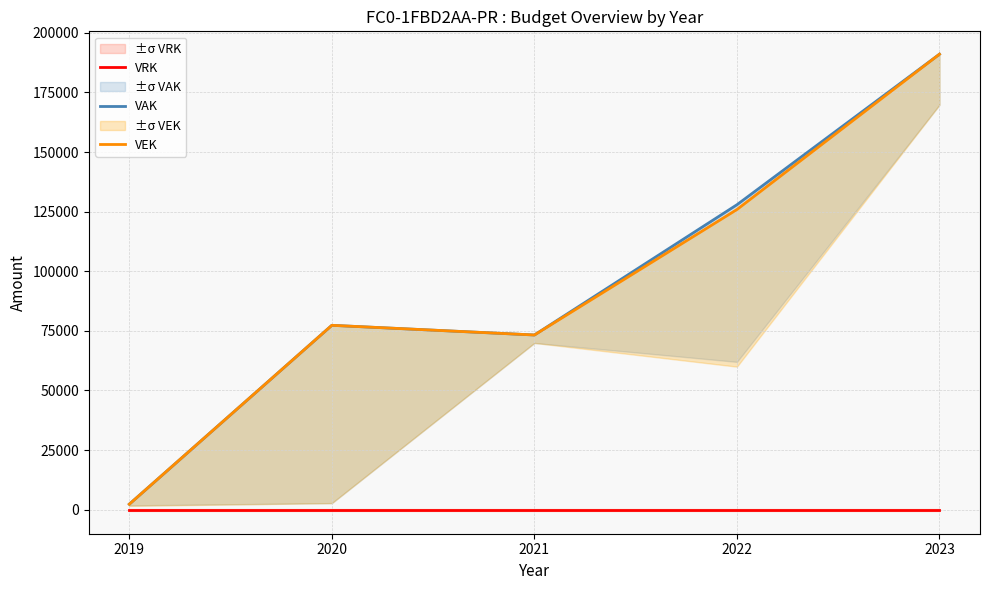

At which label does VAK first exceed 77333?

2022